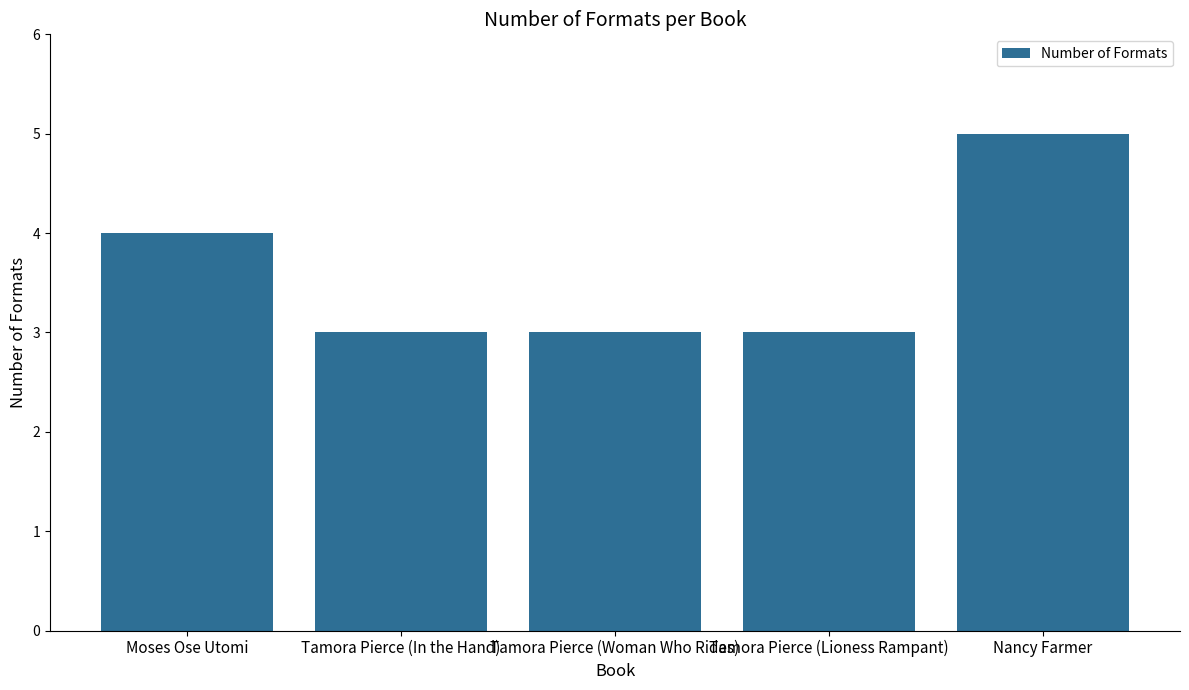

True or false: the data shows 1 at Tamora Pierce (In the Hand).

False